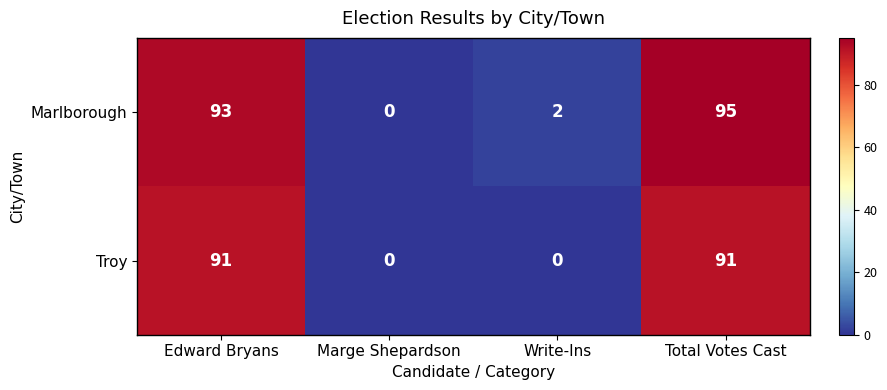

Reading left to right, list all the values displayed in this chart.

Marlborough: 93	0	2	95
Troy: 91	0	0	91